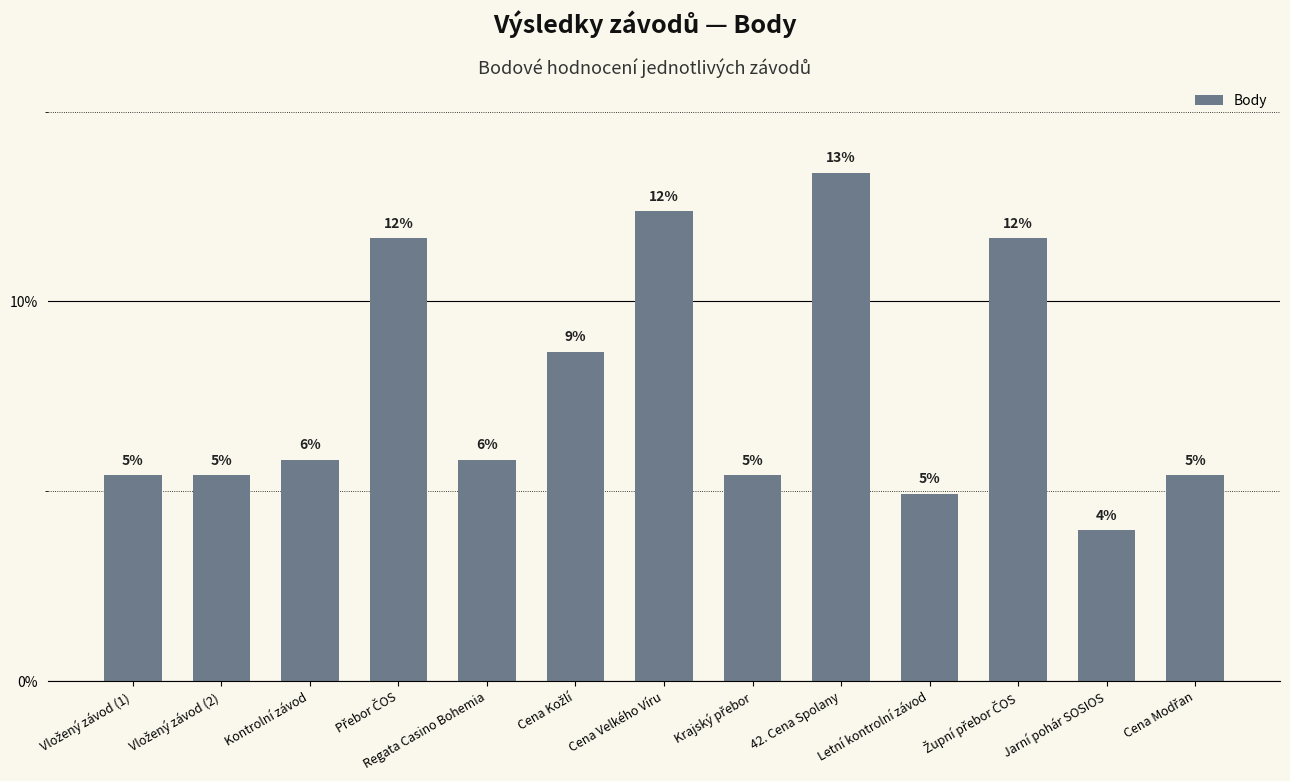

Reading left to right, extract all data points from this chart.

Vložený závod (1)=0.1	Vložený závod (2)=0.1	Kontrolní závod=0.1	Přebor ČOS=0.1	Regata Casino Bohemia=0.1	Cena Kožlí=0.1	Cena Velkého Víru=0.1	Krajský přebor=0.1	42. Cena Spolany=0.1	Letní kontrolní závod=0.0	Župní přebor ČOS=0.1	Jarní pohár SOSIOS=0.0	Cena Modřan=0.1